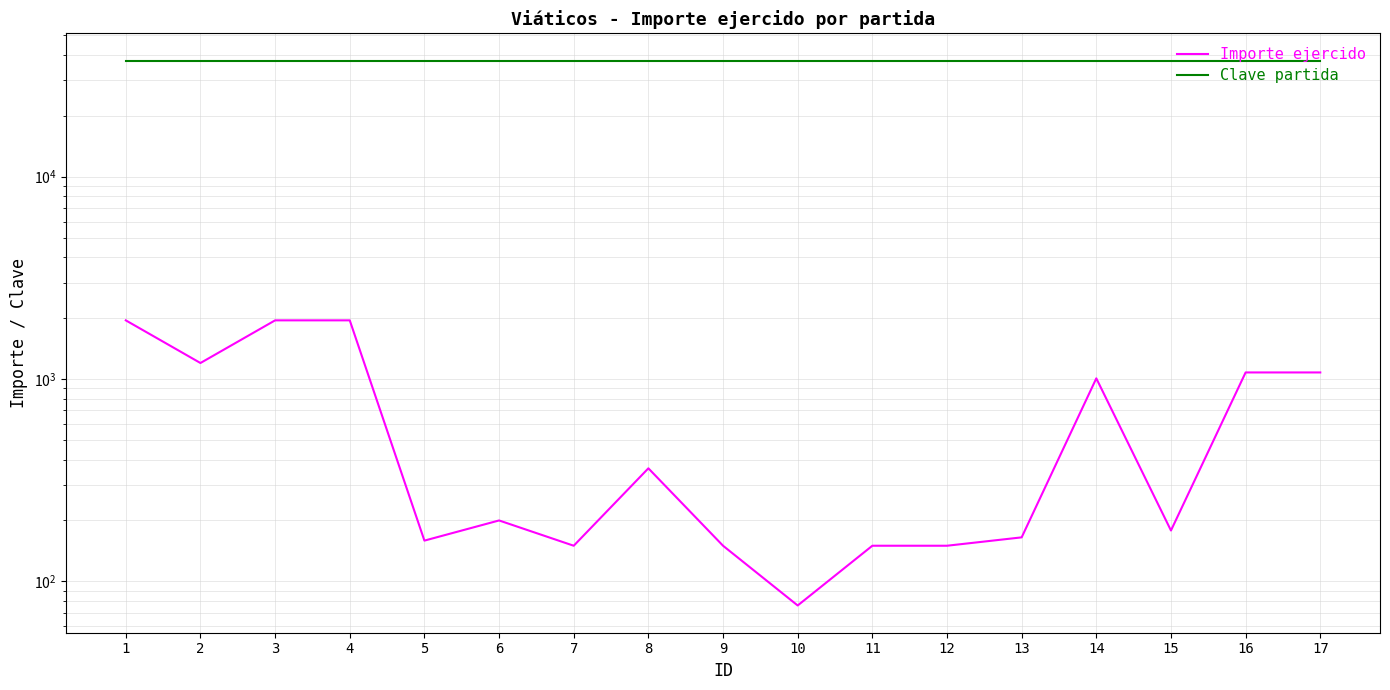

How many distinct data groups are displayed?

2